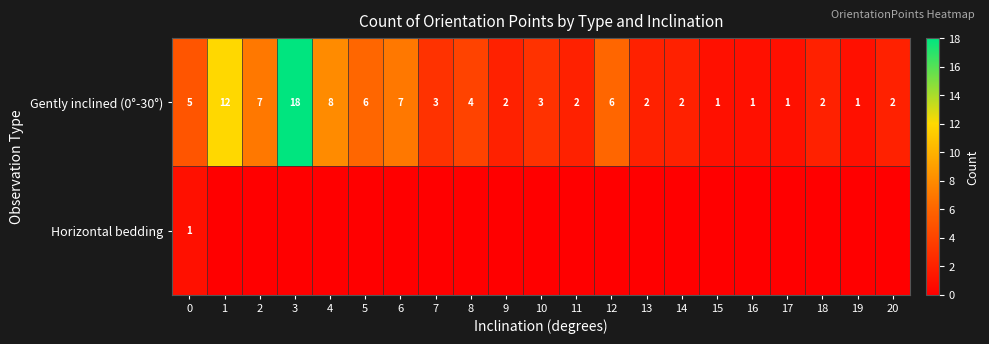

How many data points in Gently inclined (0°-30°) are less than 3?

10